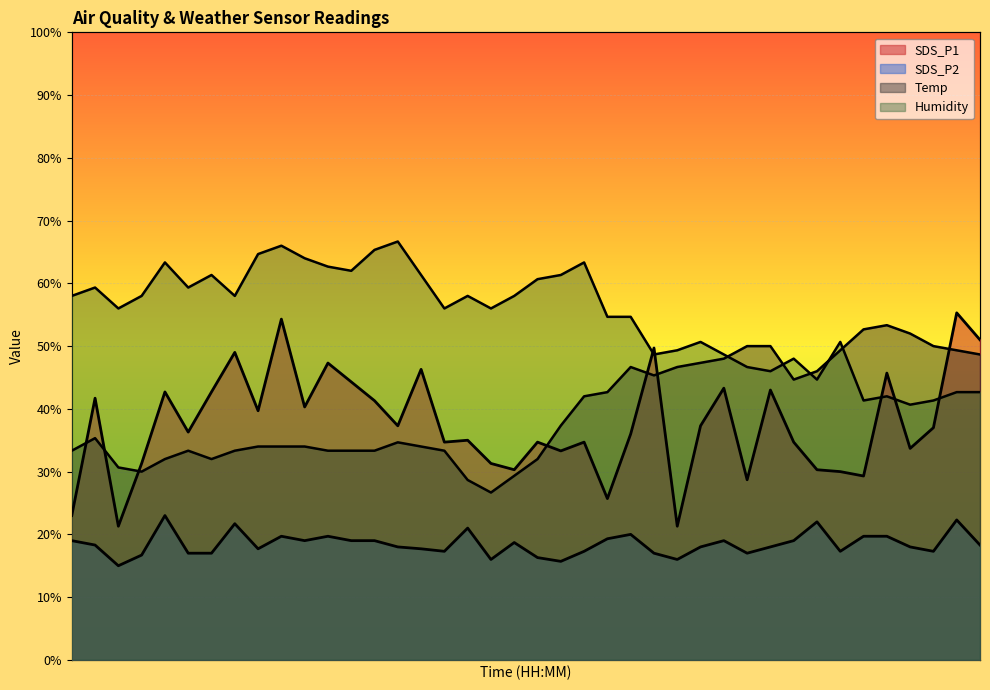

At how many categories does at least one series exceed 33?

40